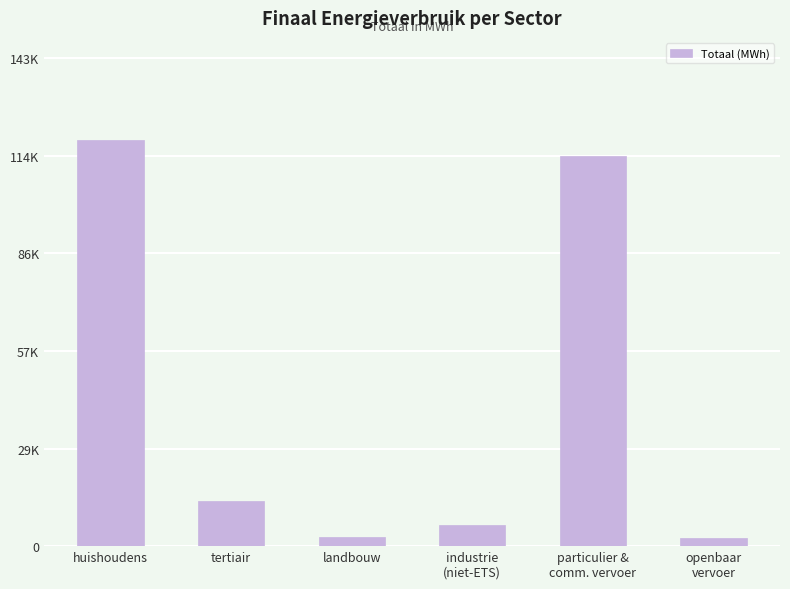

List the labels in order of value, largest first.

huishoudens, particulier &
comm. vervoer, tertiair, industrie
(niet-ETS), landbouw, openbaar
vervoer